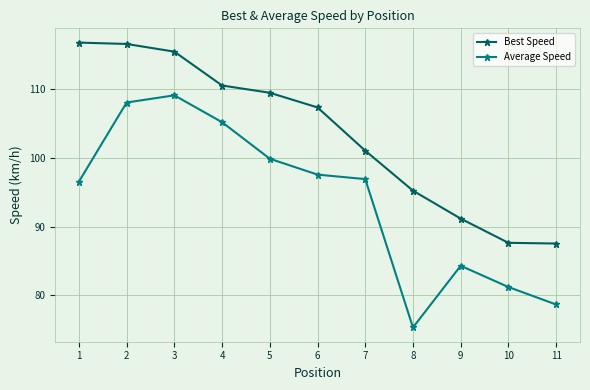

Which category has the lowest value in the Average Speed series?

8